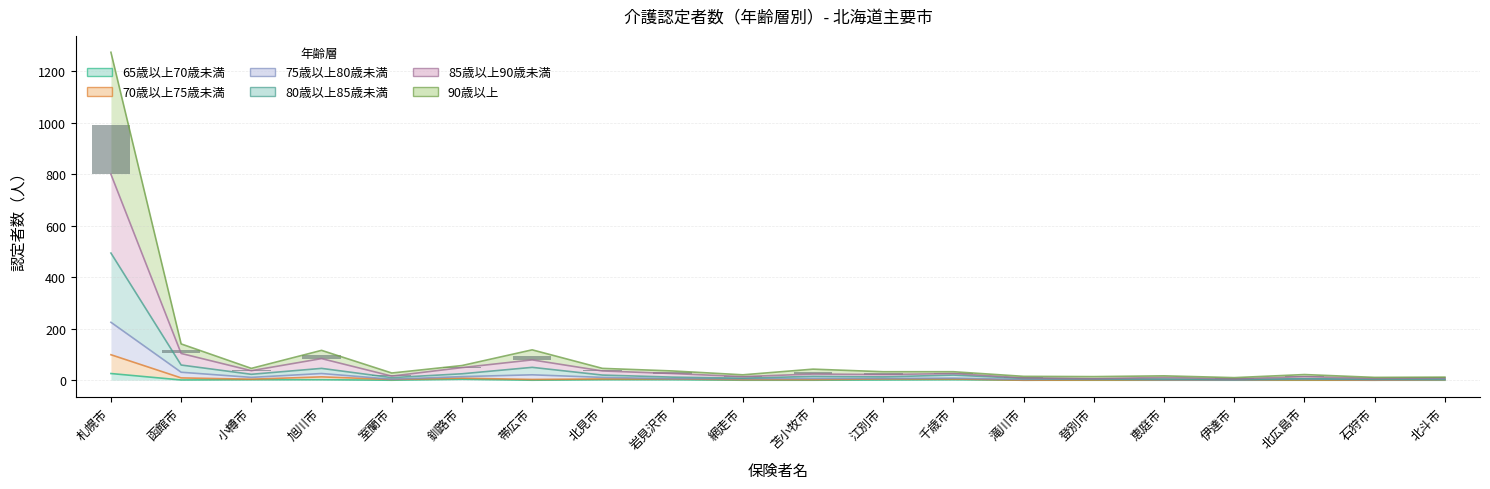

What position from the right is 小樽市?

18